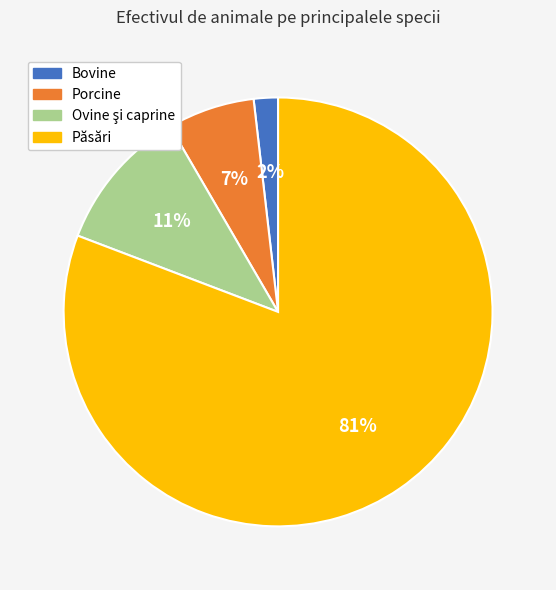

True or false: Porcine accounts for 17% of the total.

False